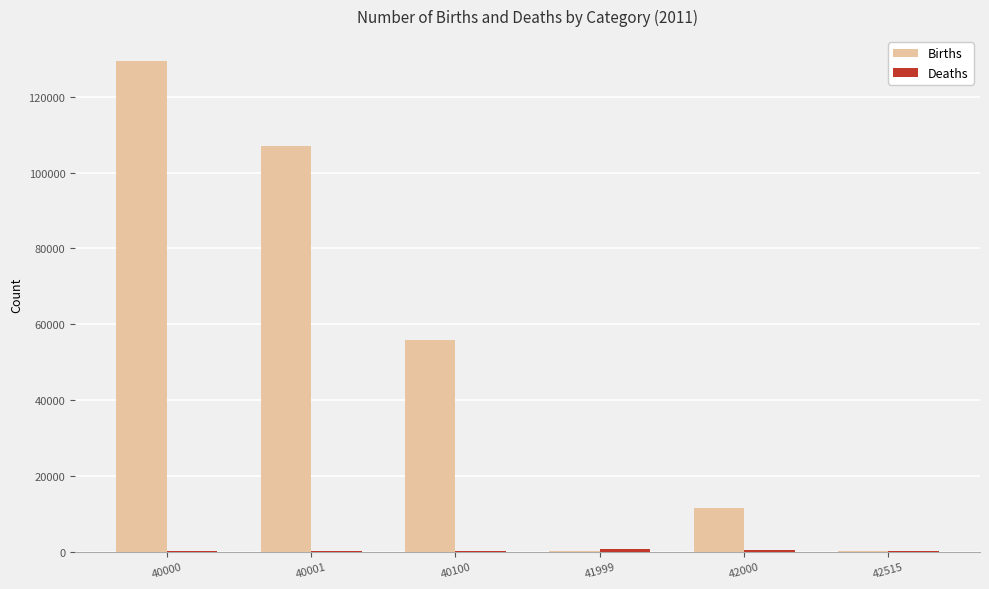

What is the sum of all Births values?

304163